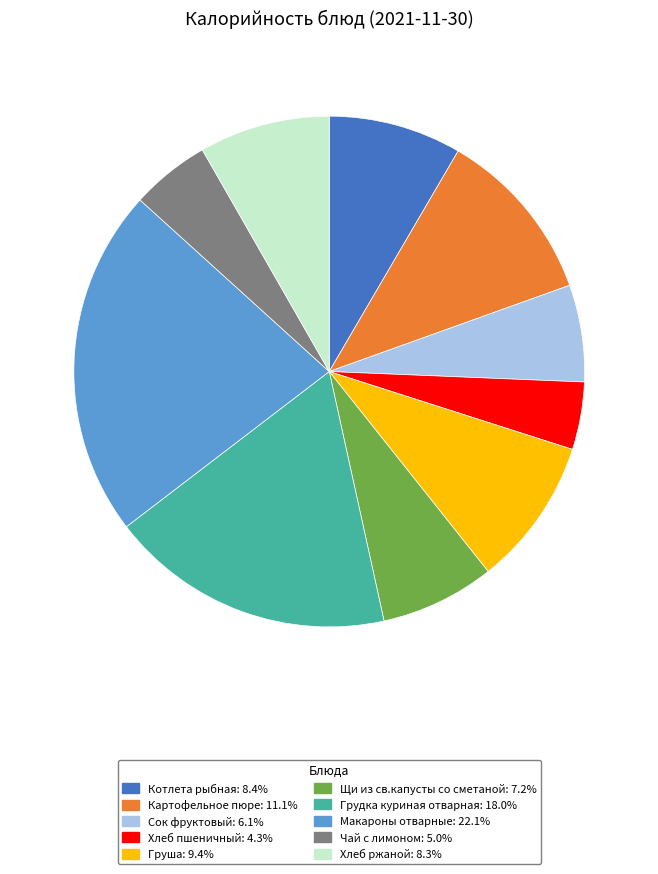

Combined, do Груша: 9.4% and Хлеб ржаной: 8.3% account for over 50%?

No